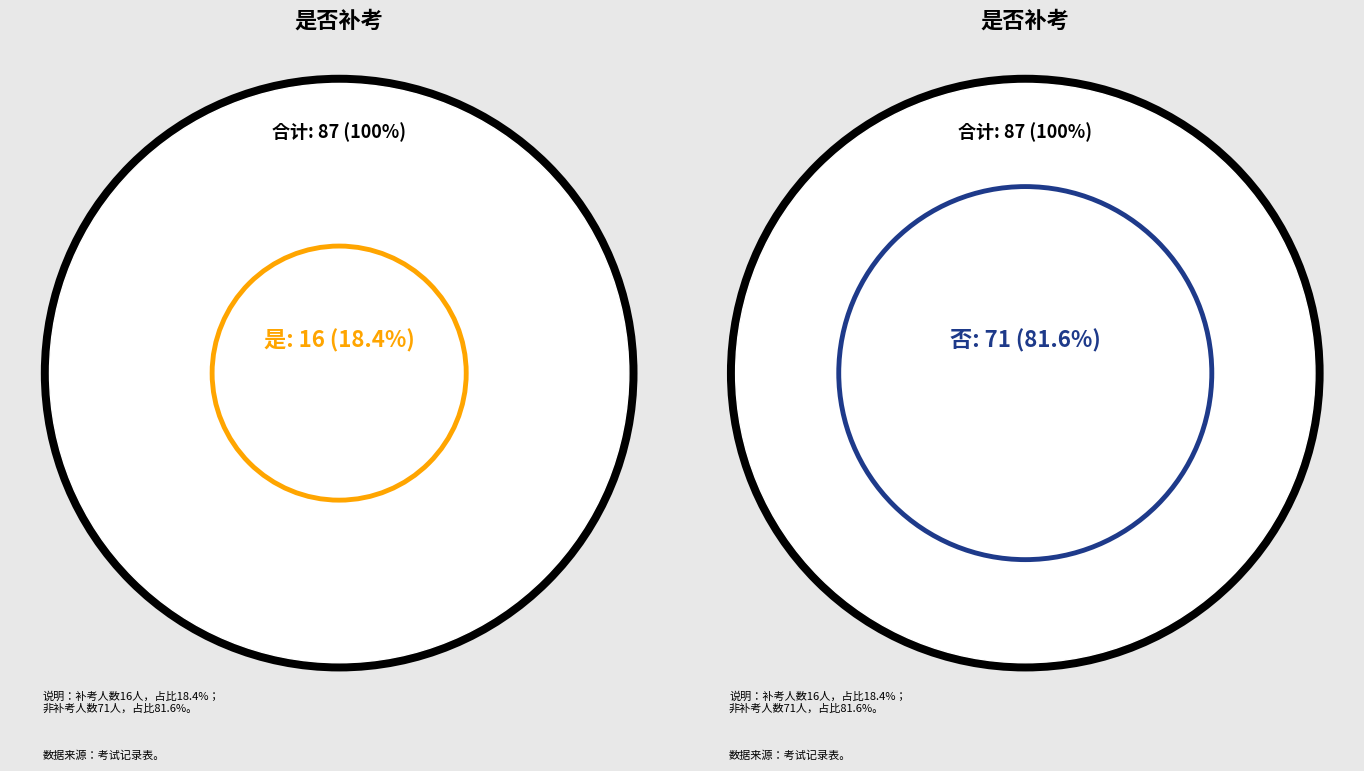

Count the number of slices in the pie.

2